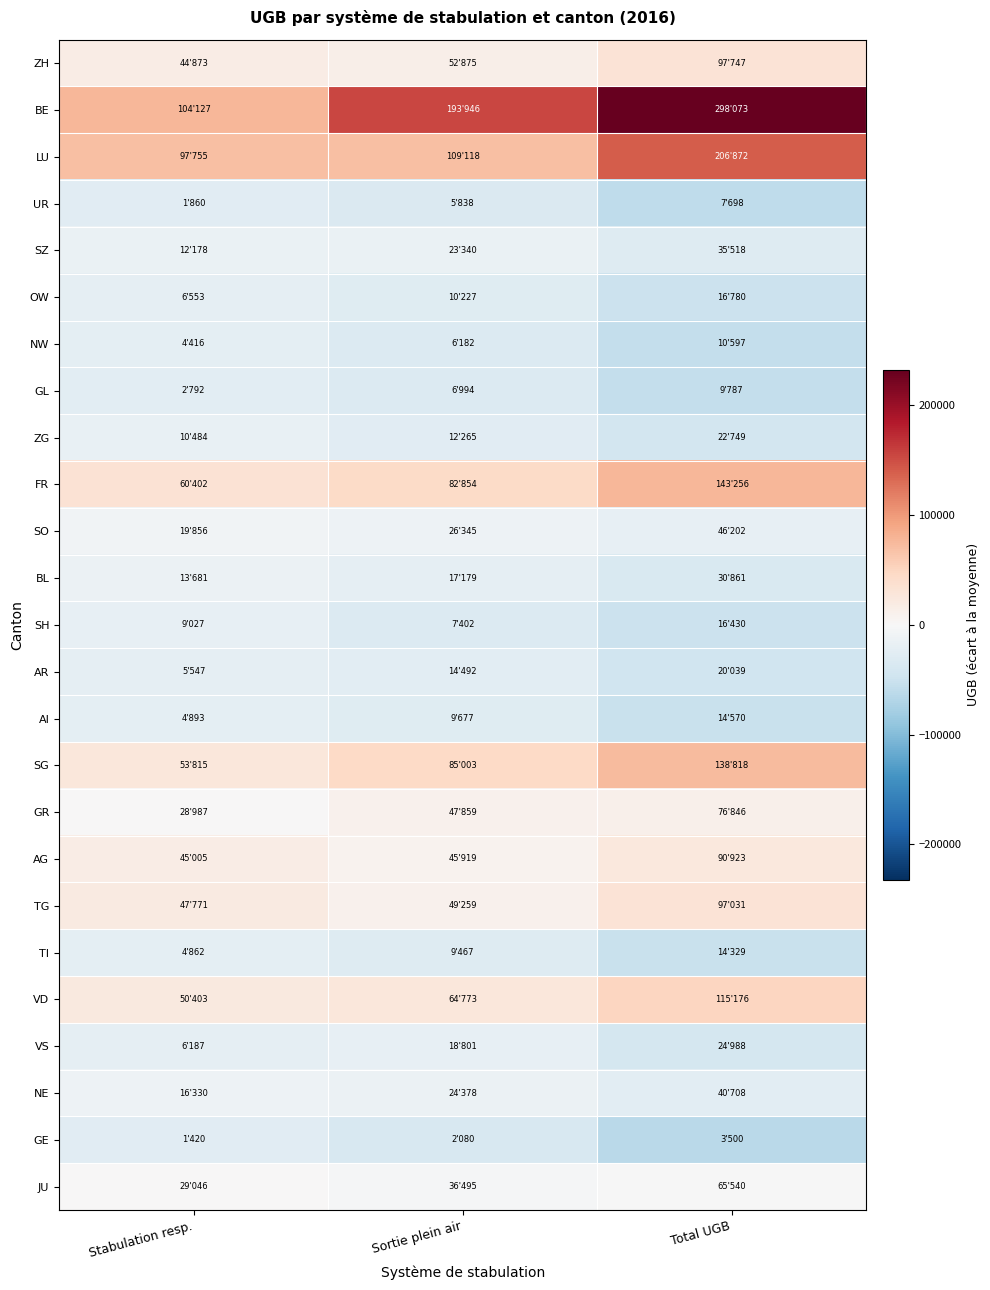

Between Stabulation resp. and Total UGB, which is larger?

Total UGB